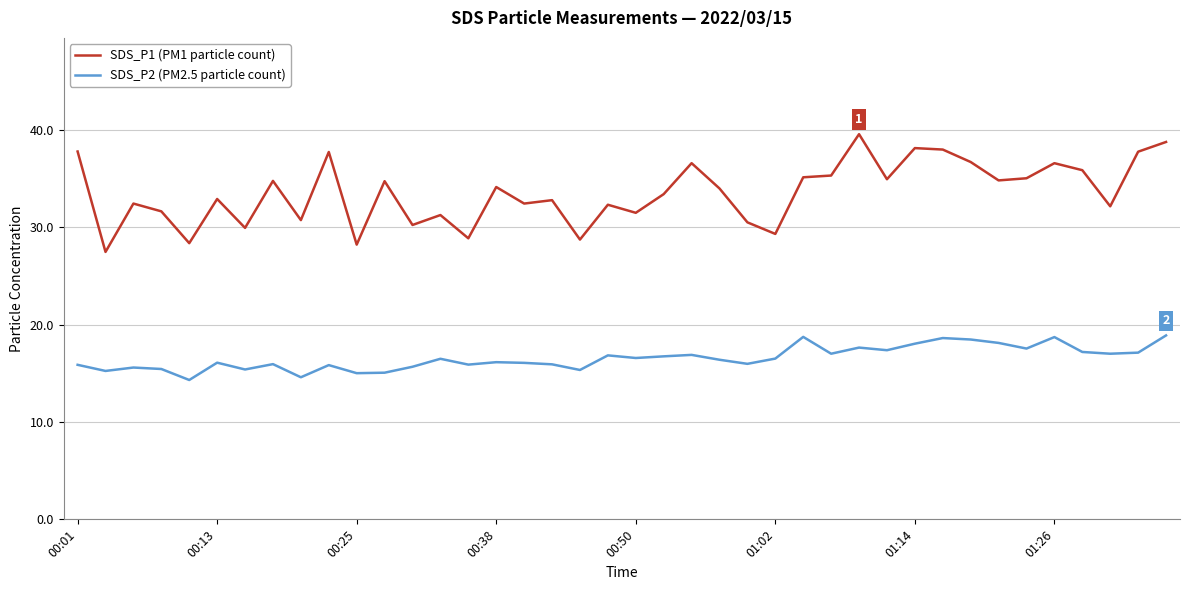

What is the highest value of the SDS_P2 (PM2.5 particle count) series?

18.9